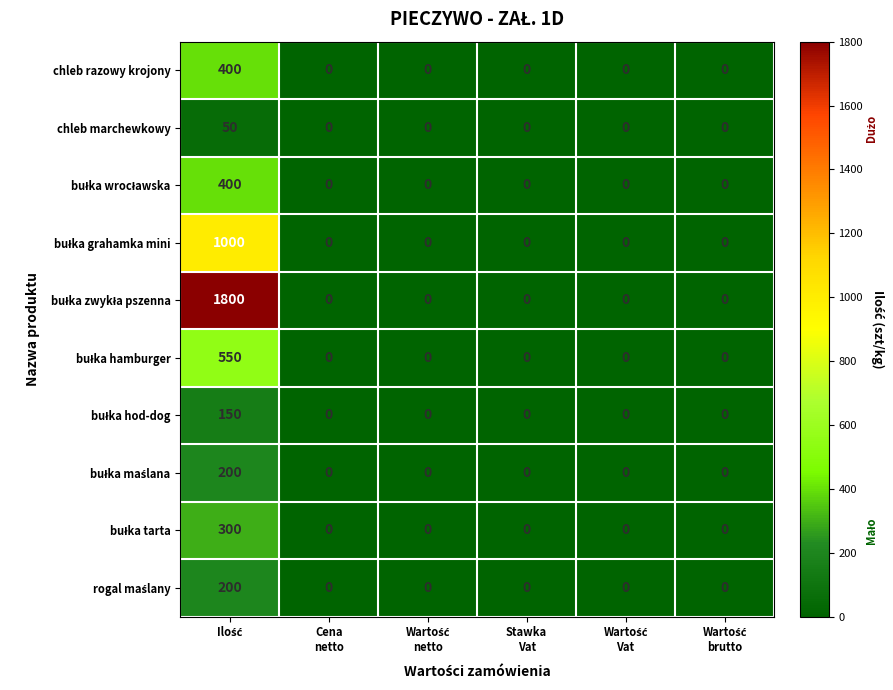

What is the maximum value shown in the chart?

1800